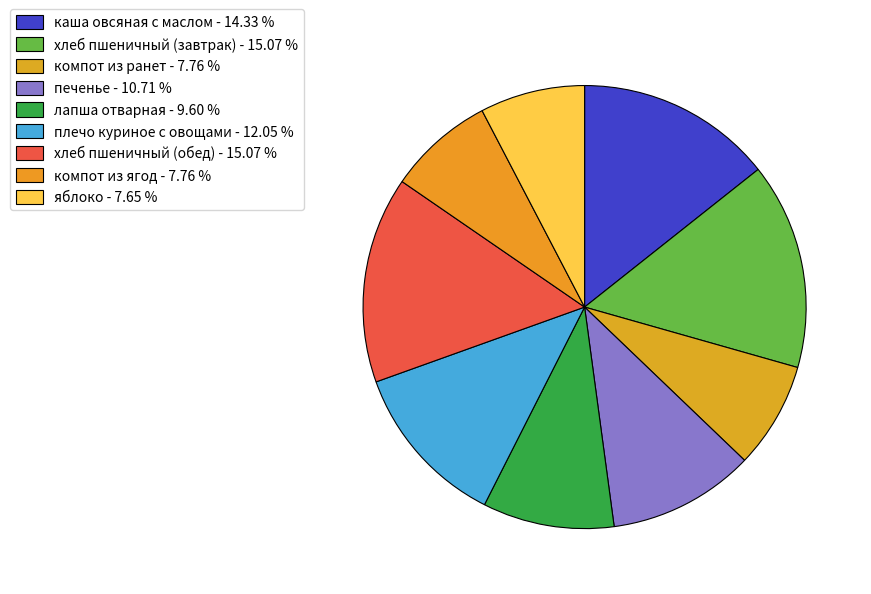

Count the number of slices in the pie.

9